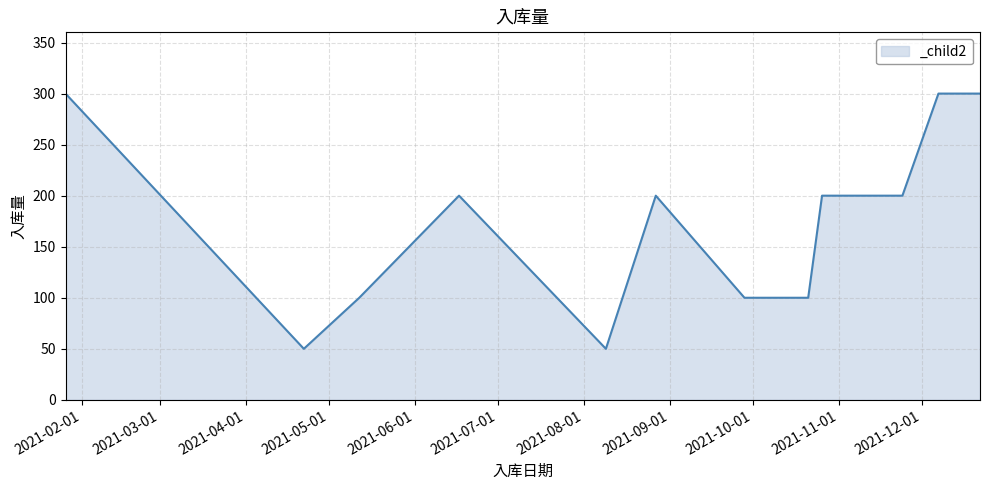

Where is the first local minimum?

2021-04-22